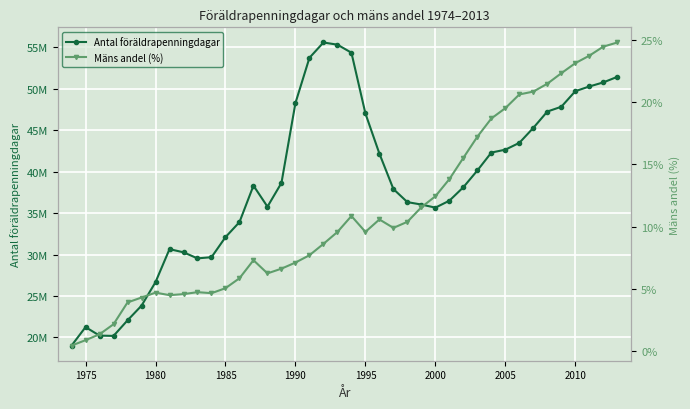

What are all the series names shown in the legend?

Antal föräldrapenningdagar, Mäns andel (%)